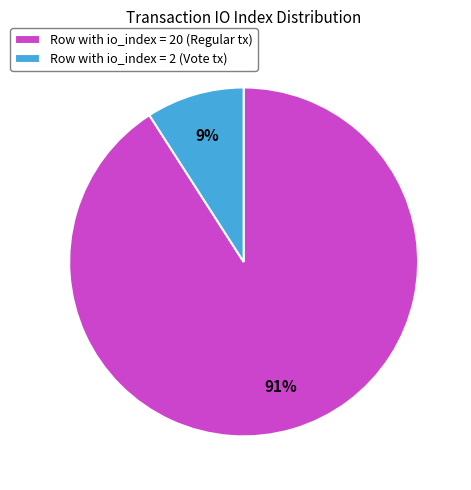

What percentage is the Row with io_index = 2 (Vote tx) slice, to the nearest percent?

9%